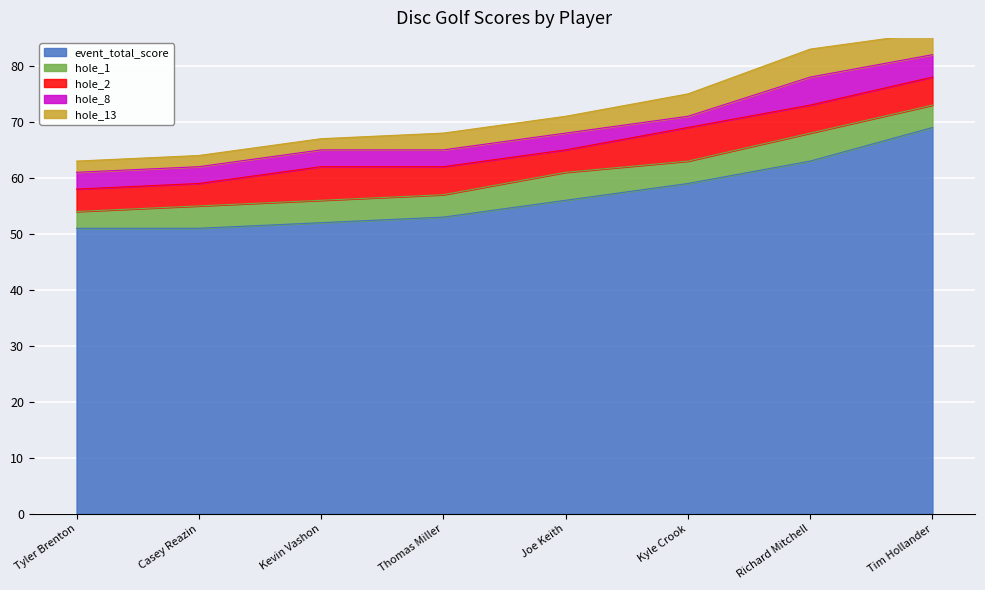

What is the minimum value for hole_13?

2